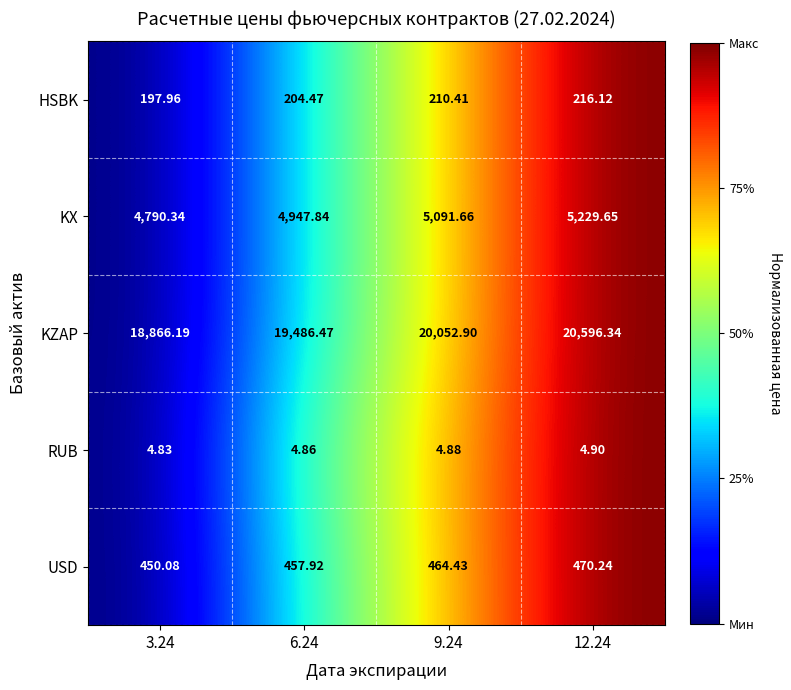

At which category is the sum across all series the highest?

12.24